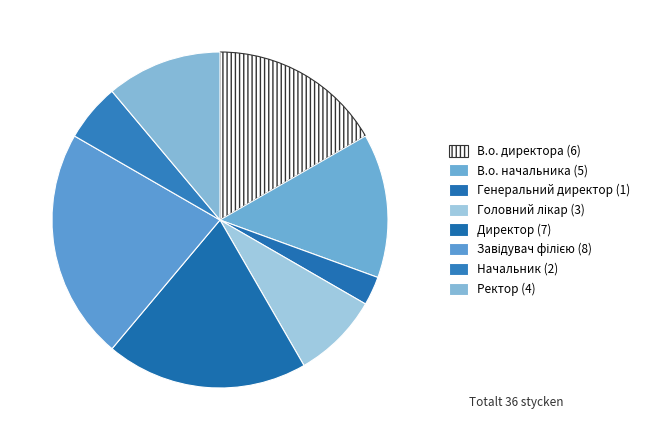

To the nearest percent, what percentage of the pie is Головний лікар?

8%